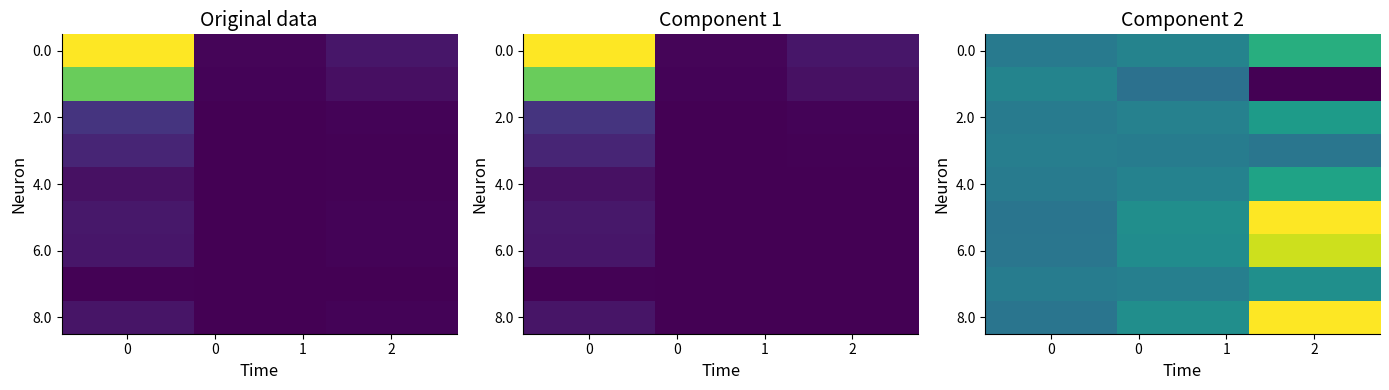

What is the difference between the maximum and minimum values in the 4.0 series?

2038.5